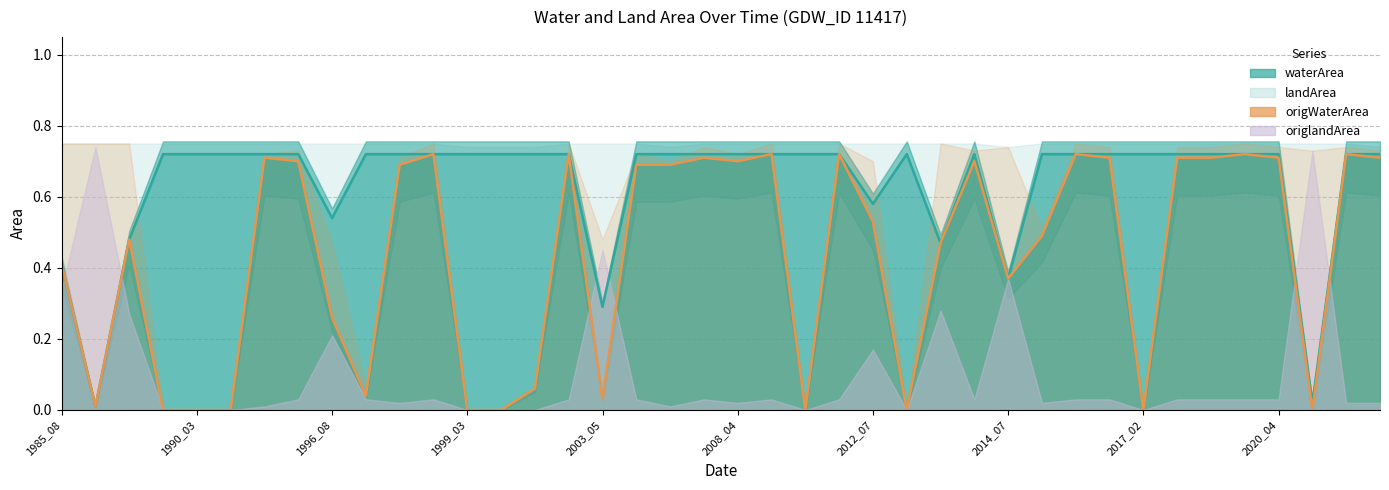

Where is waterArea nearest to the value 0?

landArea